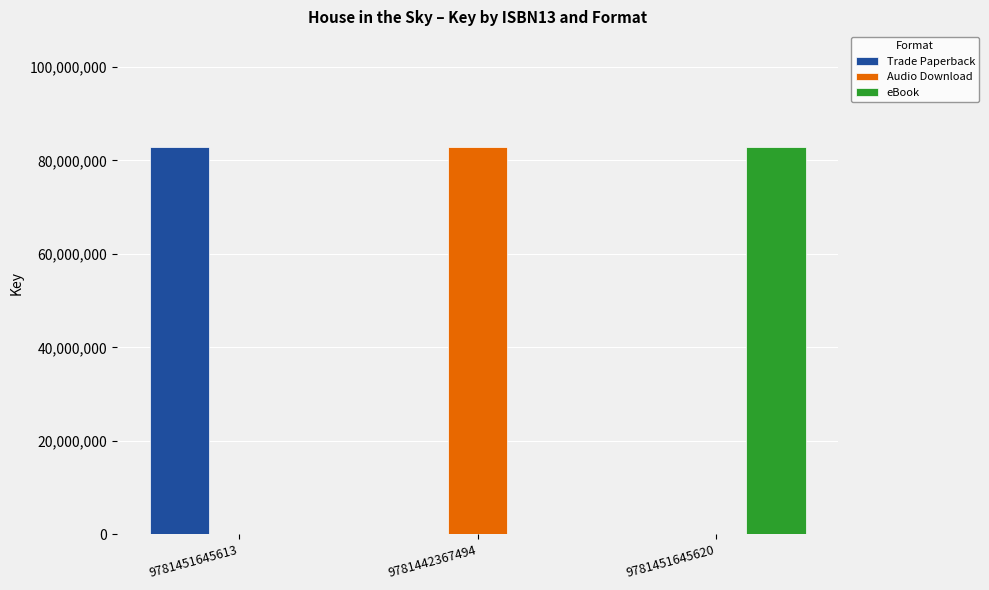

What is the total value across all series at 9781442367494?

82784853